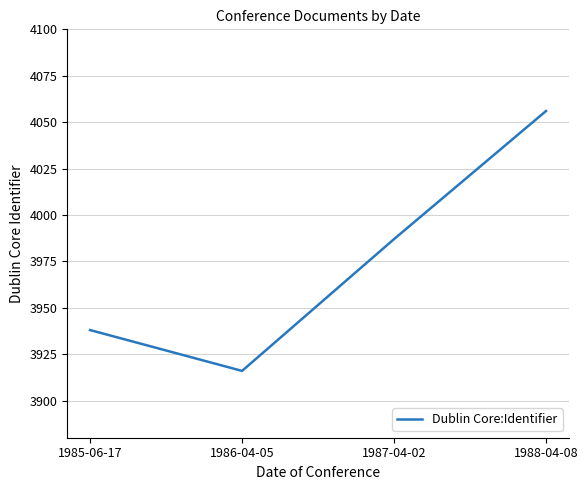

What is the maximum value shown in the chart?

4056